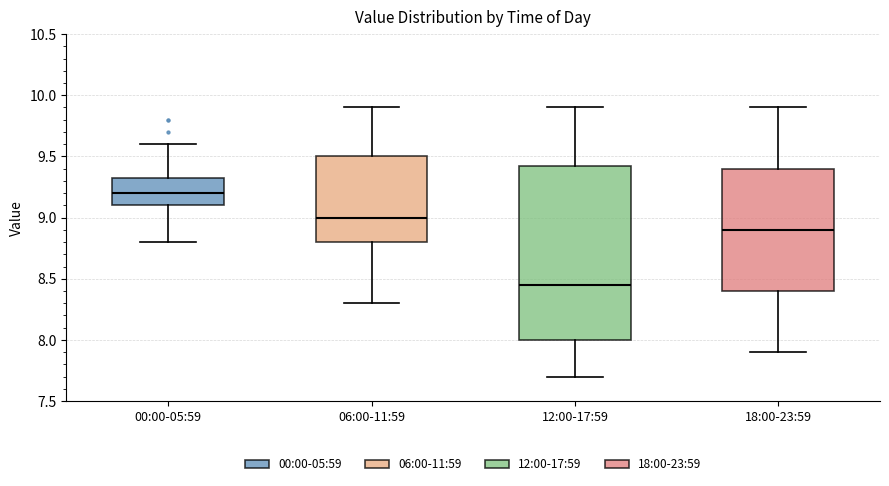

Where does the upper whisker of the box for 00:00-05:59 end on the y-axis? The values are not printed on the chart, so give them approximately, as read against the axis.

9.60